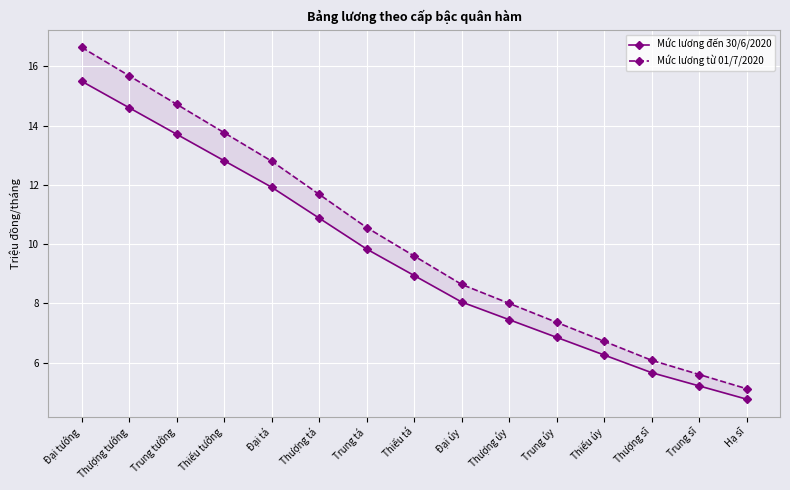

The value of Mức lương từ 01/7/2020 at Thiếu tá is 3.8. True or false?

False